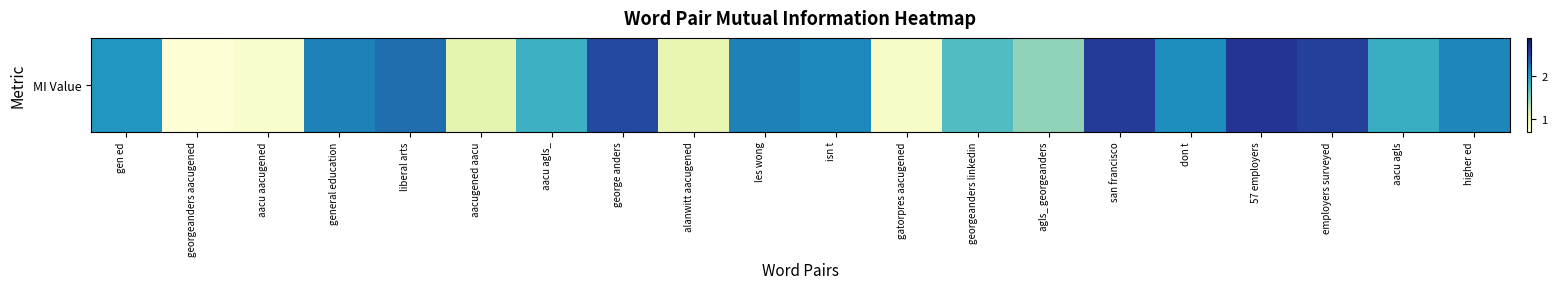

Read the value at georgeanders aacugened.

0.7